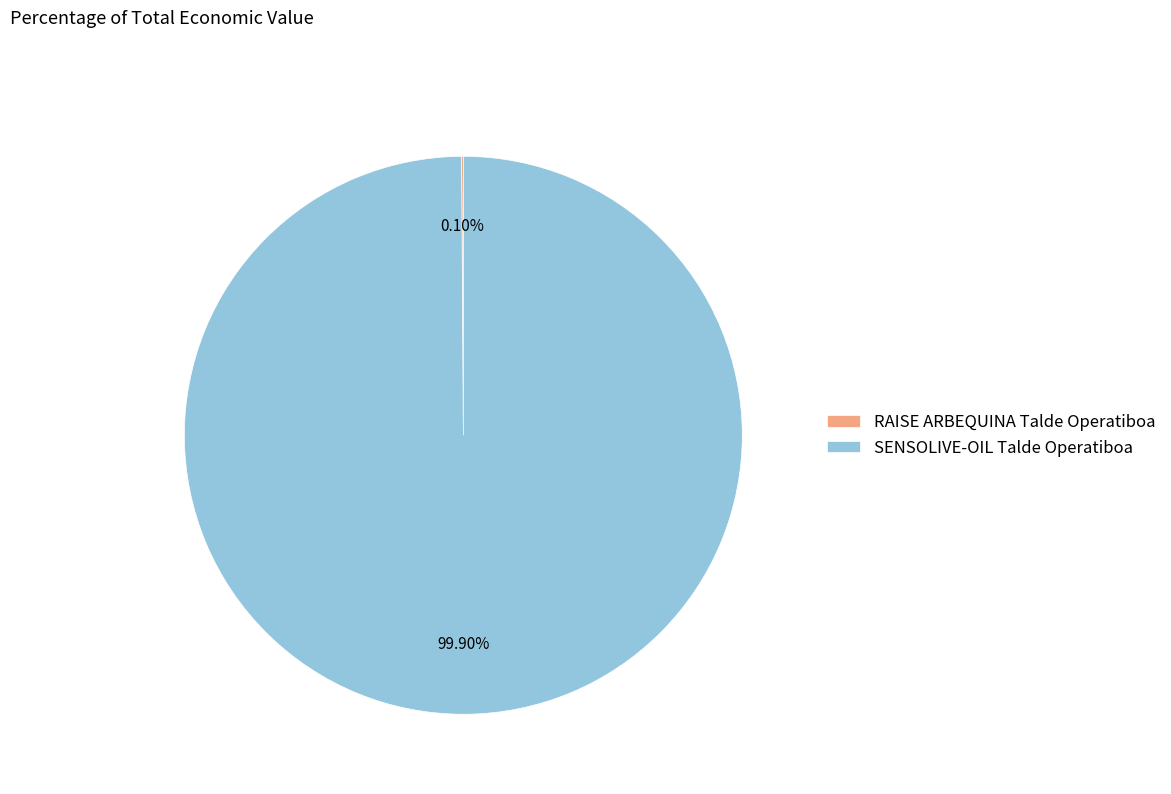

Does any single category account for the majority?

Yes